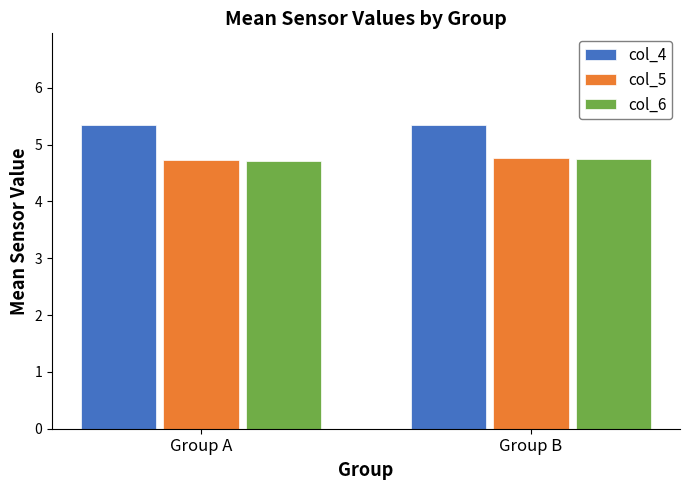

Which series has the largest total across all categories?

col_4